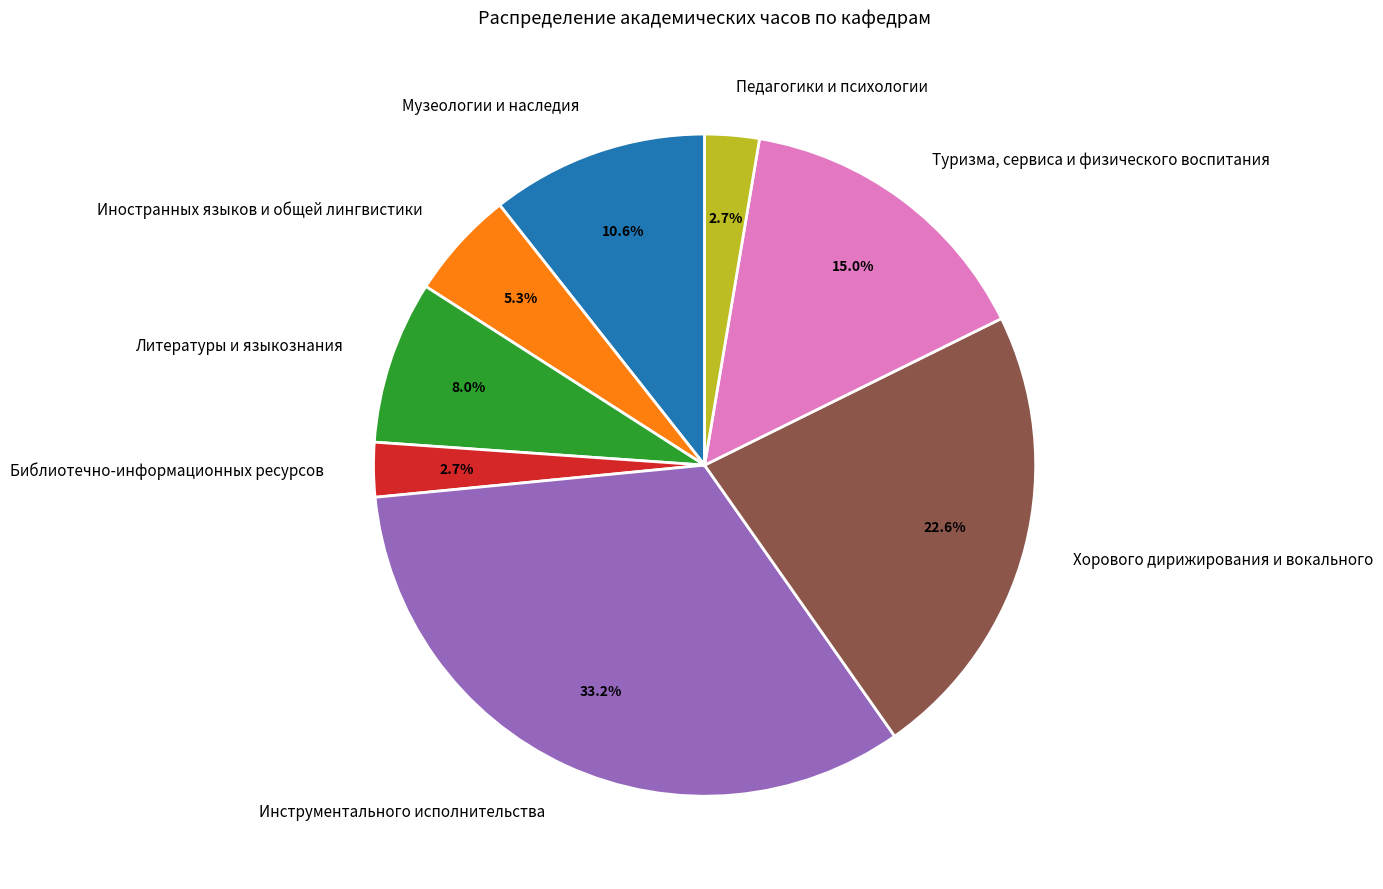

Which has a higher value, Хорового дирижирования и вокального or Туризма, сервиса и физического воспитания?

Хорового дирижирования и вокального